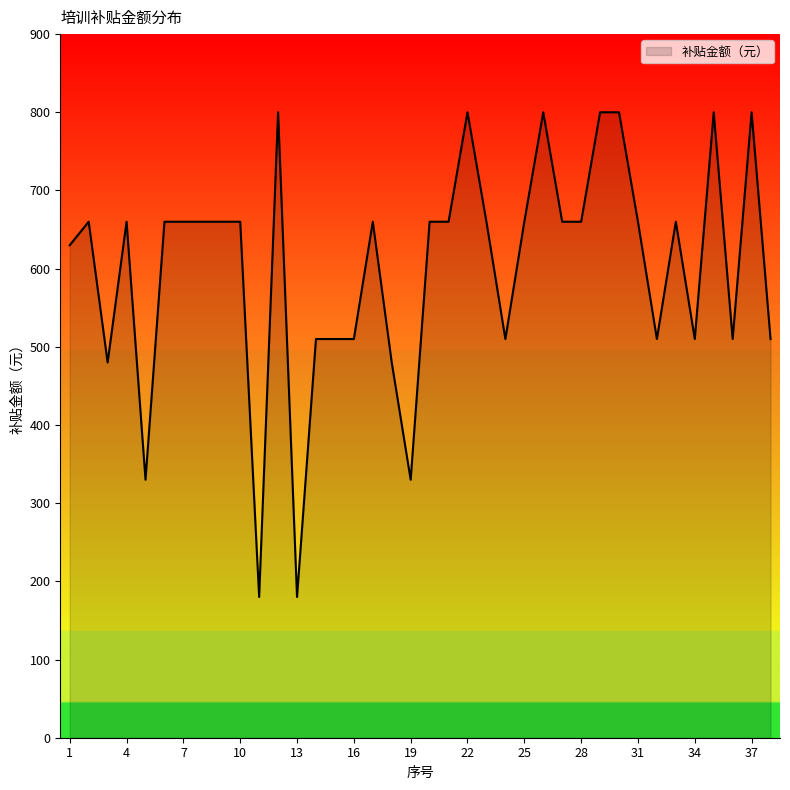

What is the greatest value displayed?

800